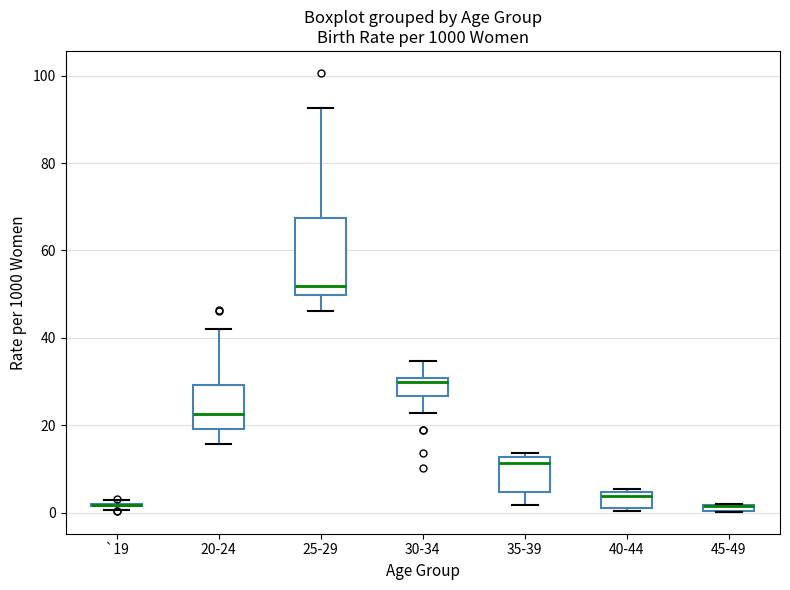

Where does the upper whisker of the box for 25-29 end on the y-axis? The values are not printed on the chart, so give them approximately, as read against the axis.

92